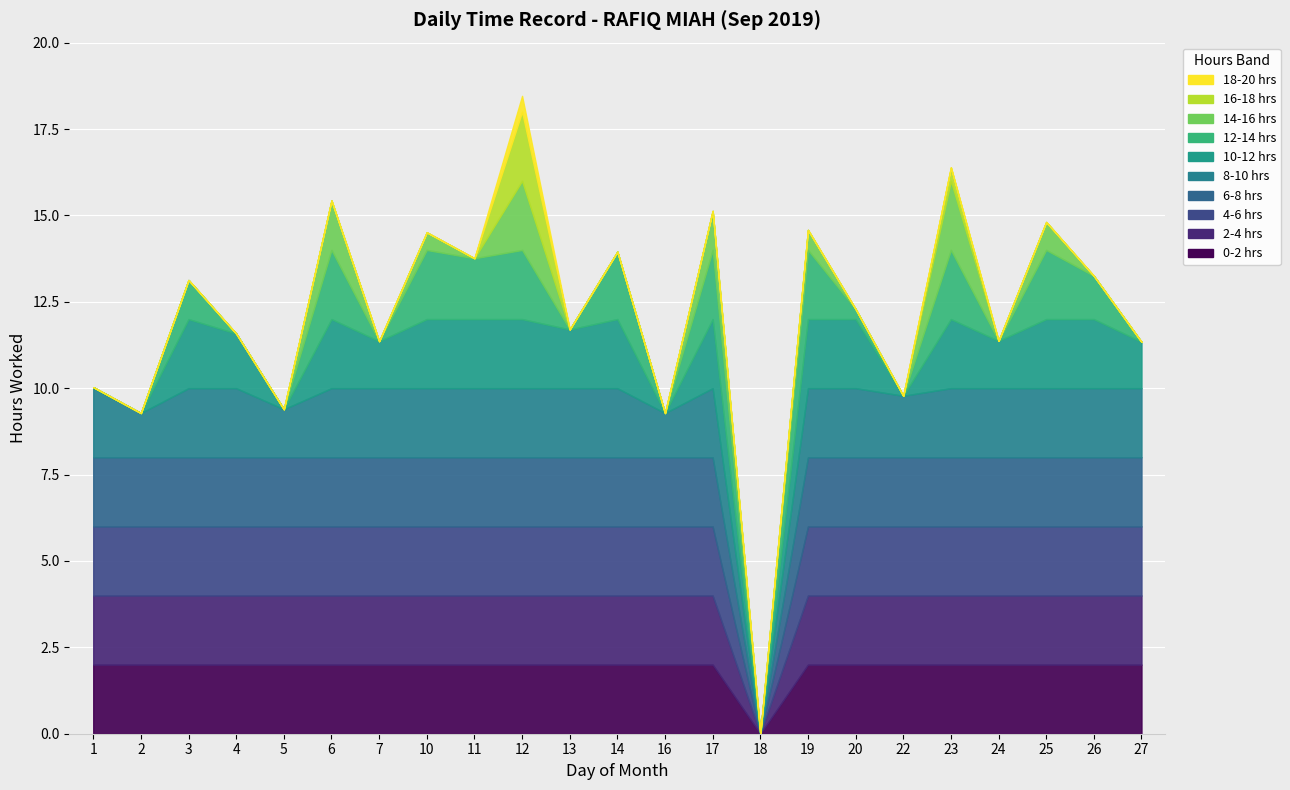

What is the change in value from 2 to 13?

+2.4